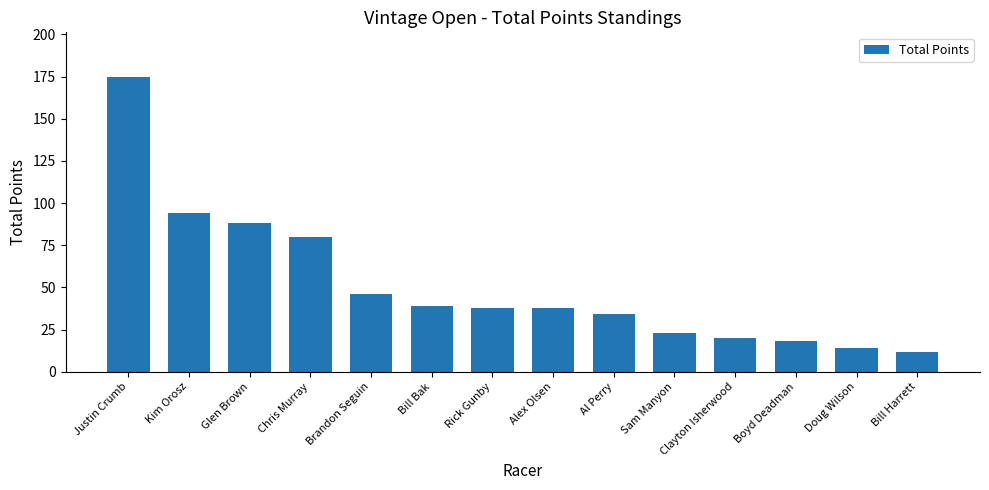

What is the label of the 8th bar from the left?

Alex Olsen